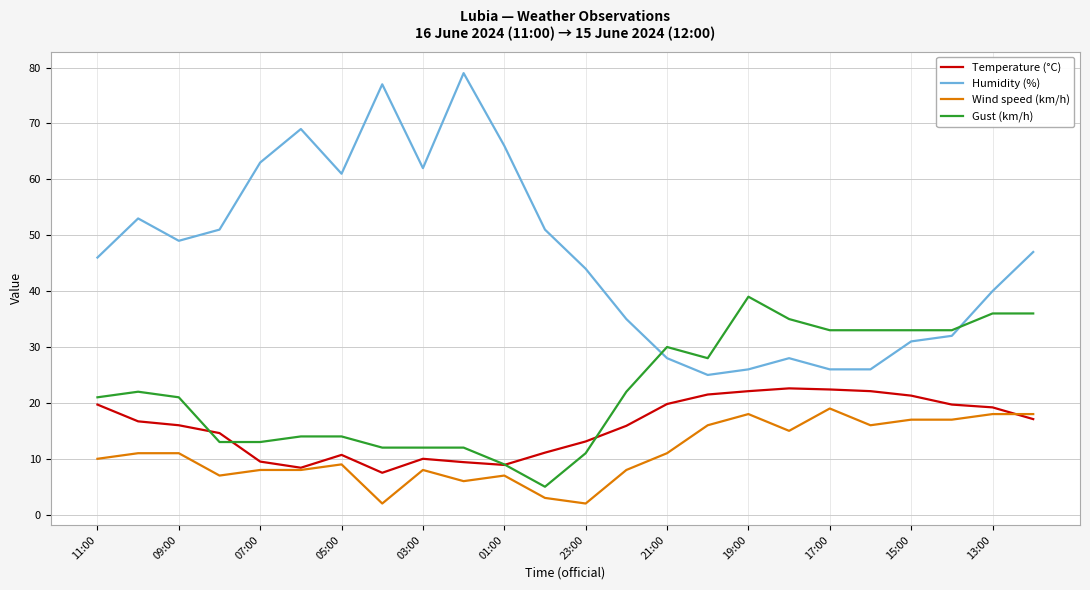

True or false: Humidity (%) and Wind speed (km/h) intersect in this chart.

False